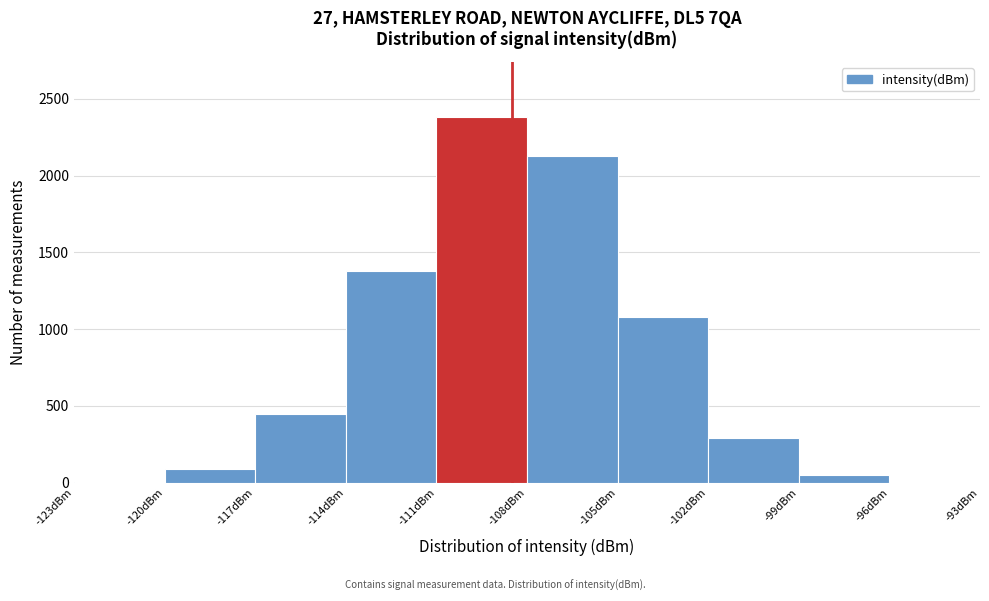

Reading left to right, list every bar in this chart as the range it spans on the x-axis followed by its height. The values are not printed on the chart, so give them approximately, as read against the axis.

-123 to -120: under 50
-120 to -117: 100
-117 to -114: 450
-114 to -111: 1400
-111 to -108: 2400
-108 to -105: 2150
-105 to -102: 1100
-102 to -99: 300
-99 to -96: under 50
-96 to -93: under 50